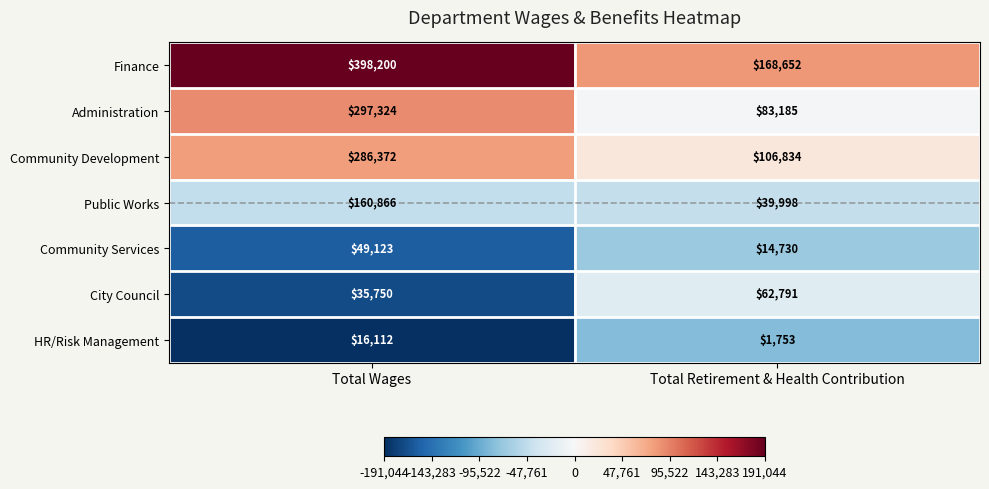

The City Council series shows 43436 at Total Retirement & Health Contribution. True or false?

False